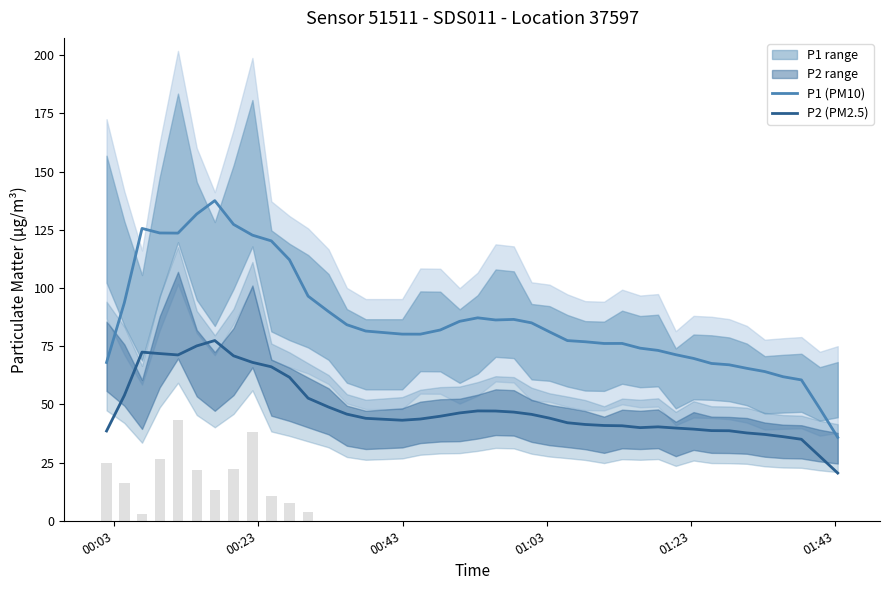

What is the average value of the P2 (PM2.5) series?

48.1